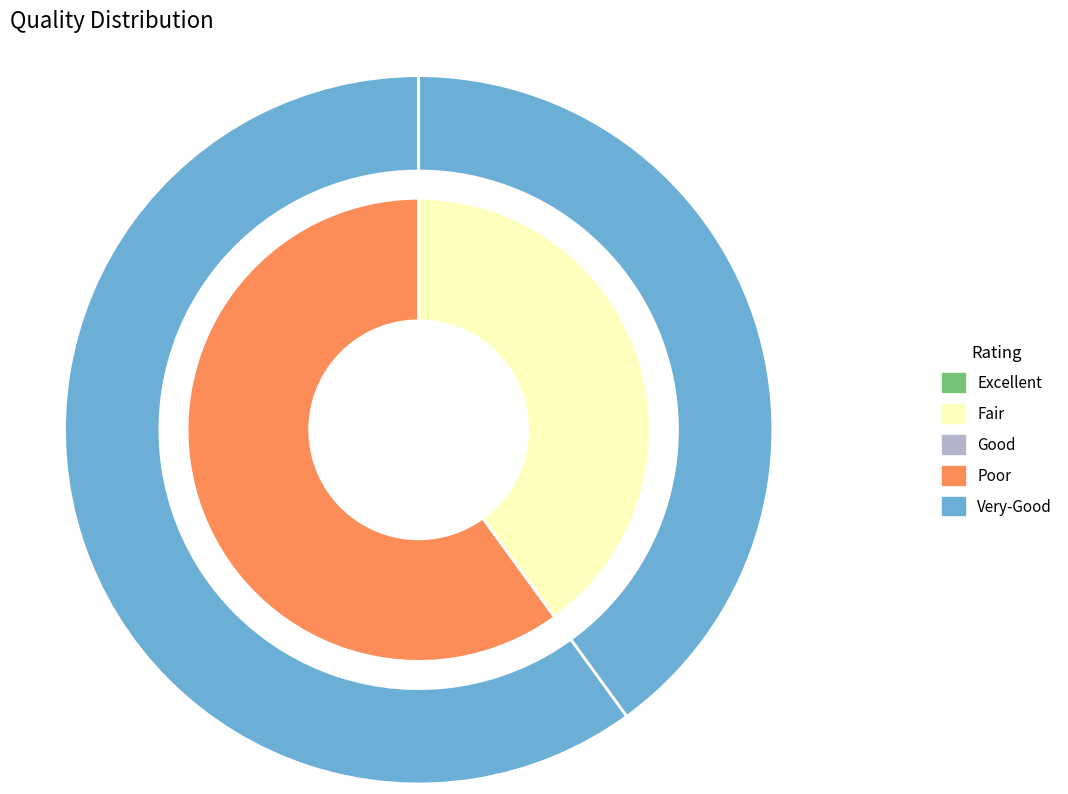

The 2023 (ID 101019) slice represents 50% of the pie. True or false?

False